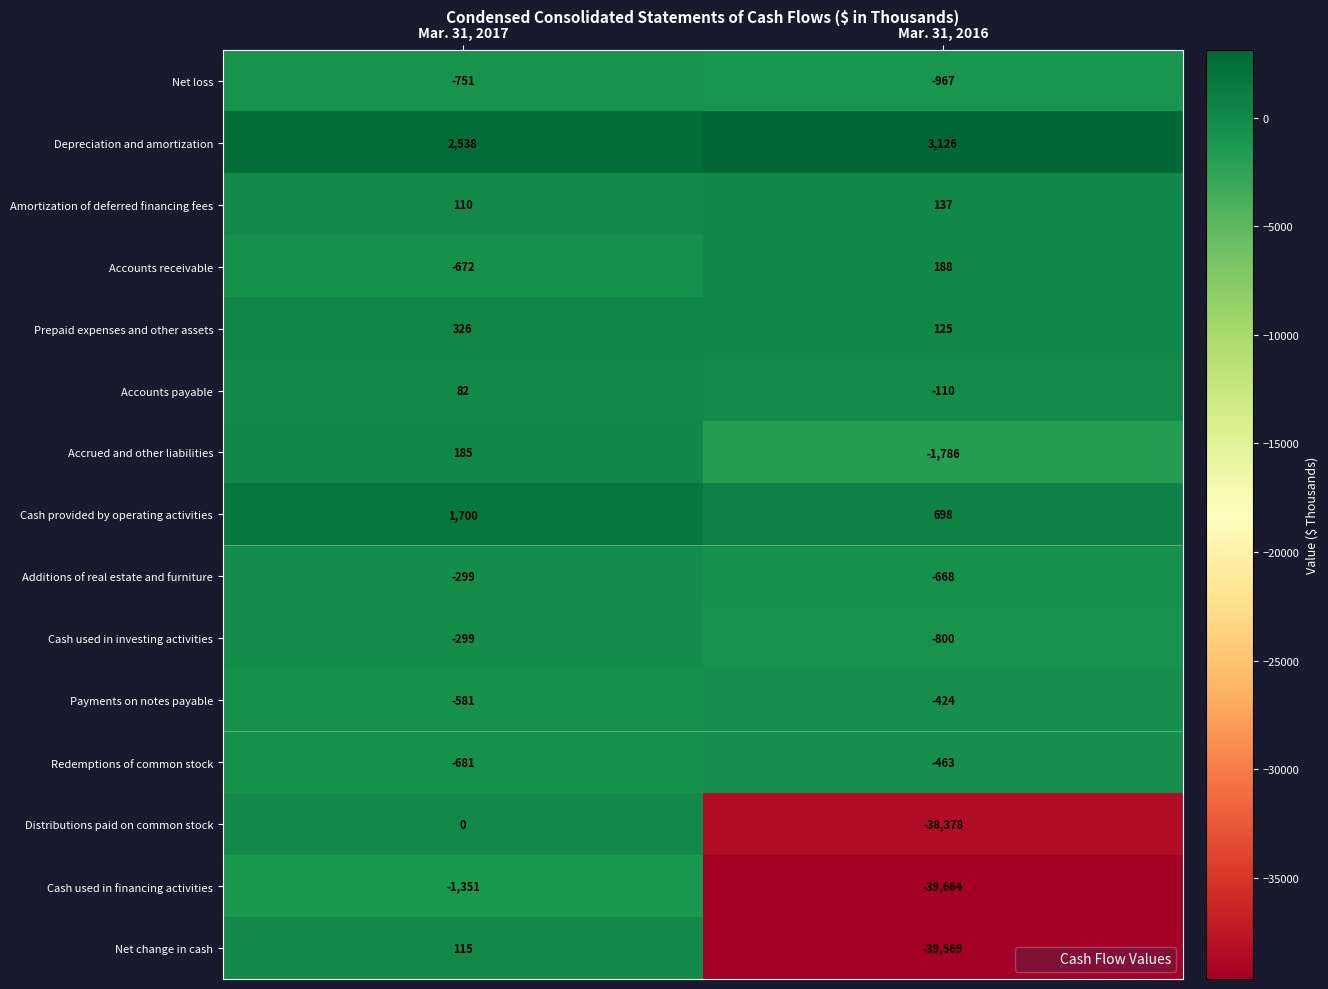

The Accrued and other liabilities series shows 185 at Mar. 31, 2017. True or false?

True